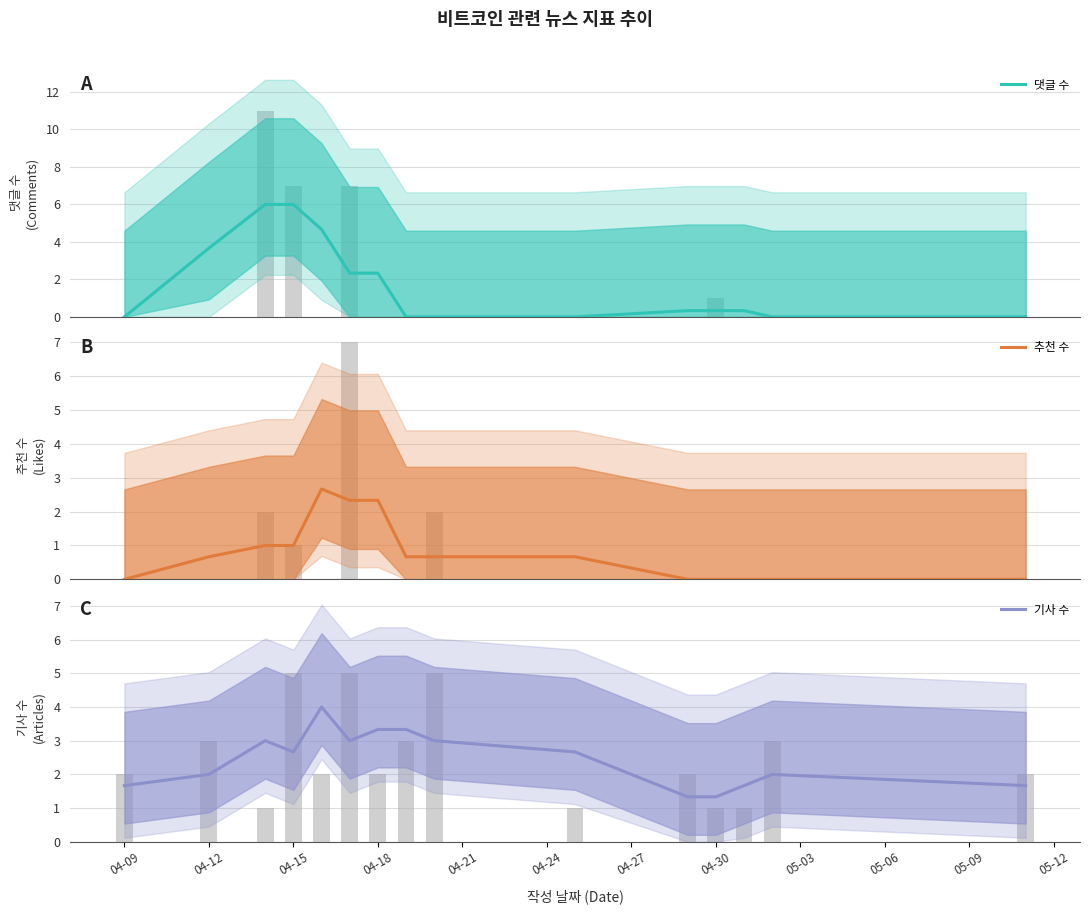

Between 05-09 and 04-09, which is larger?

05-09